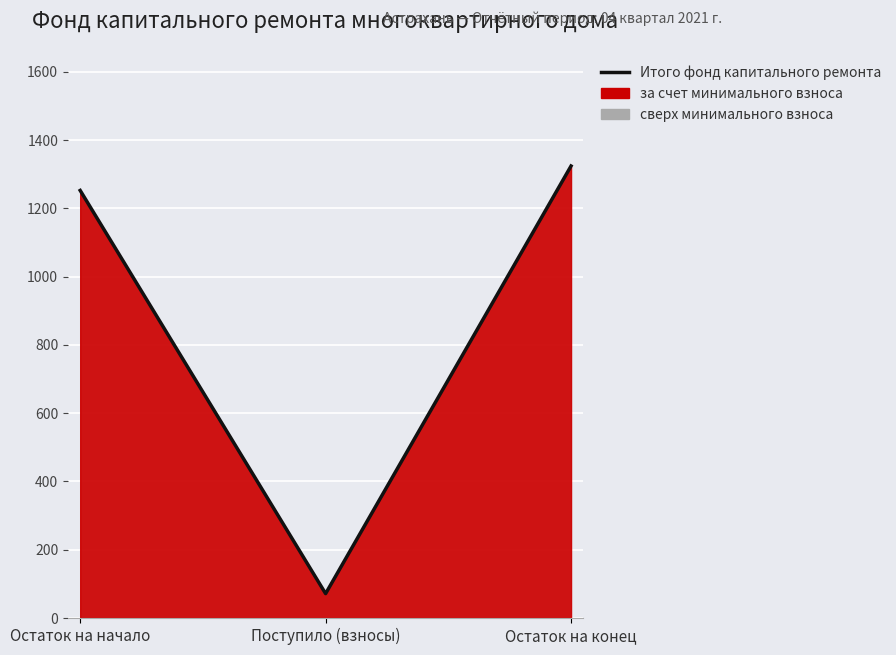

Rank the categories by value from lowest to highest.

Поступило (взносы), Остаток на начало, Остаток на конец